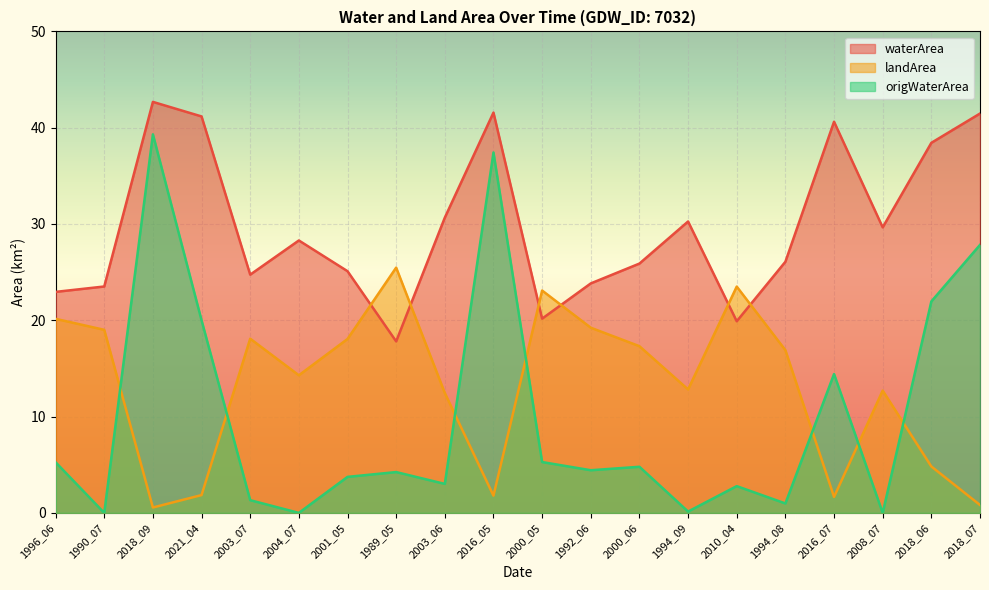

True or false: origWaterArea has more than 0 interior local peaks.

True